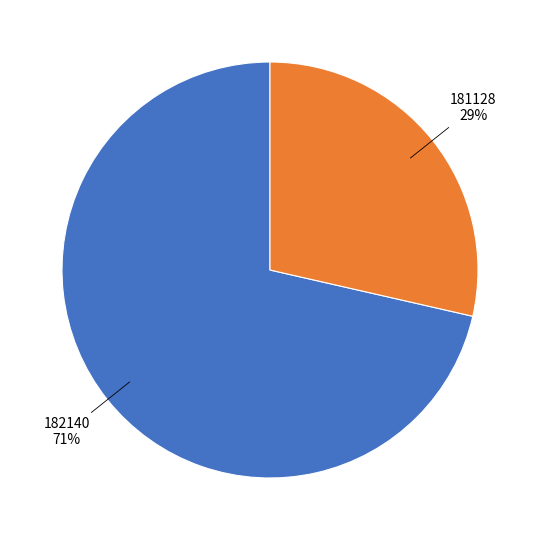

To the nearest percent, what is the average slice percentage?

50%